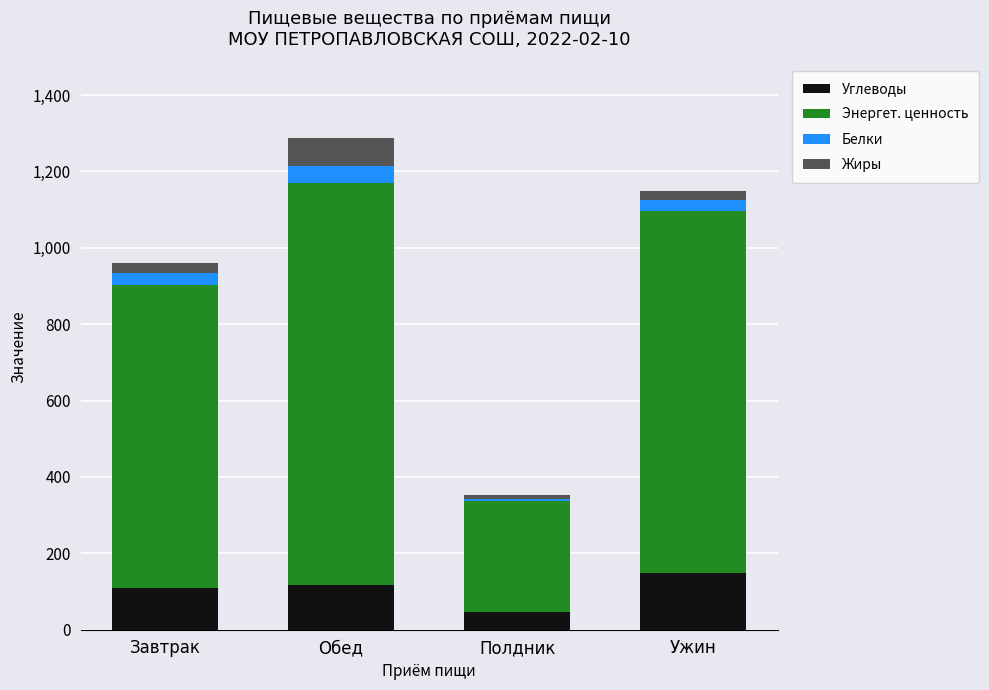

What is the total value across all series at Обед?

1287.4